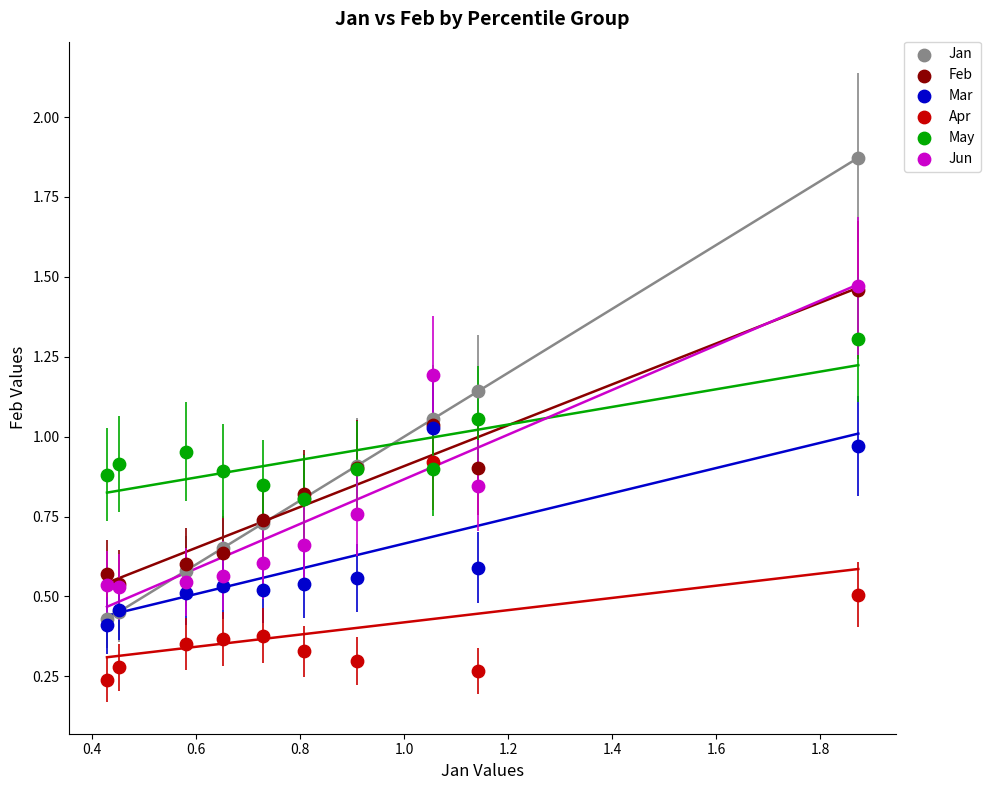

Which series has the widest spread of Y values?

Jan